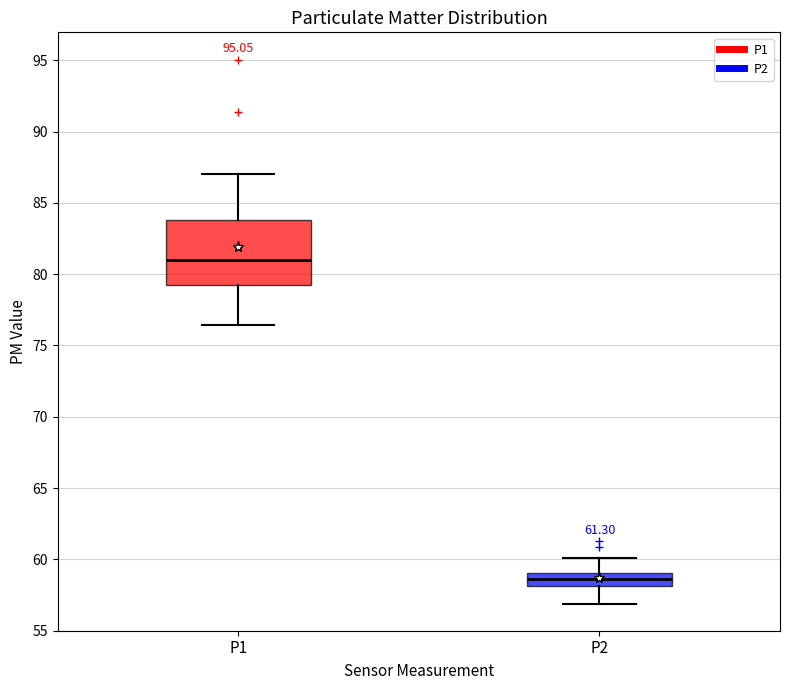

Reading left to right, read every box against the y-axis: the position of its median line, the range the box covers, and the ends of its whiskers. The values are not printed on the chart, so give them approximately, as read against the axis.

P1: median 81.0, box 79.0 to 84.0, whiskers 76.5 to 87.0
P2: median 58.5, box 58.0 to 59.0, whiskers 57.0 to 60.0